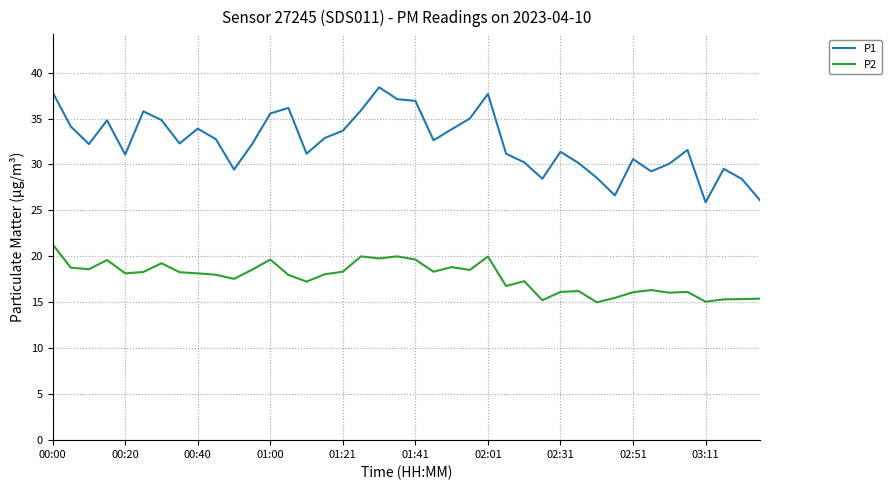

List the series in order of their overall mean, highest first.

P1, P2